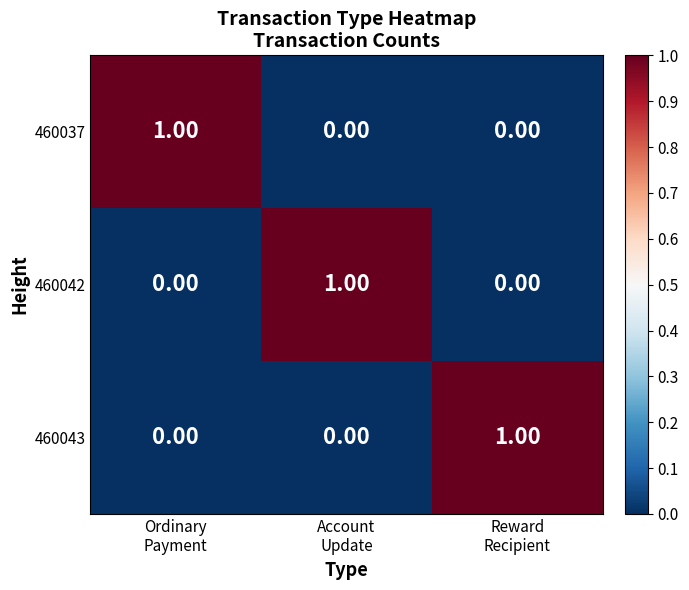

At how many categories does at least one series exceed 0?

3